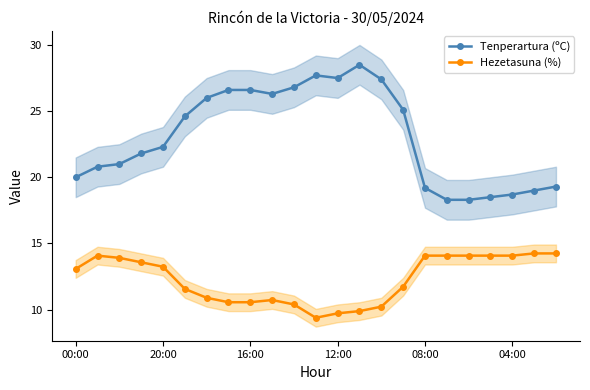

Reading left to right, transcribe all the data shown in this chart.

Tenperartura (ºC): 20.0	20.8	21.0	21.8	22.3	24.6	26.0	26.6	26.6	26.3	26.8	27.7	27.5	28.5	27.4	25.1	19.2	18.3	18.3	18.5	18.7	19.0	19.3
Hezetasuna (%): 13.1	14.1	13.9	13.6	13.2	11.6	10.9	10.6	10.6	10.7	10.4	9.4	9.7	9.9	10.2	11.7	14.1	14.1	14.1	14.1	14.1	14.2	14.2